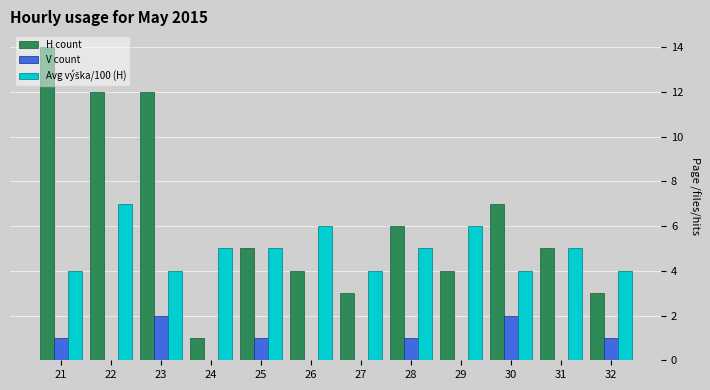

The H count series shows 5 at 31. True or false?

True